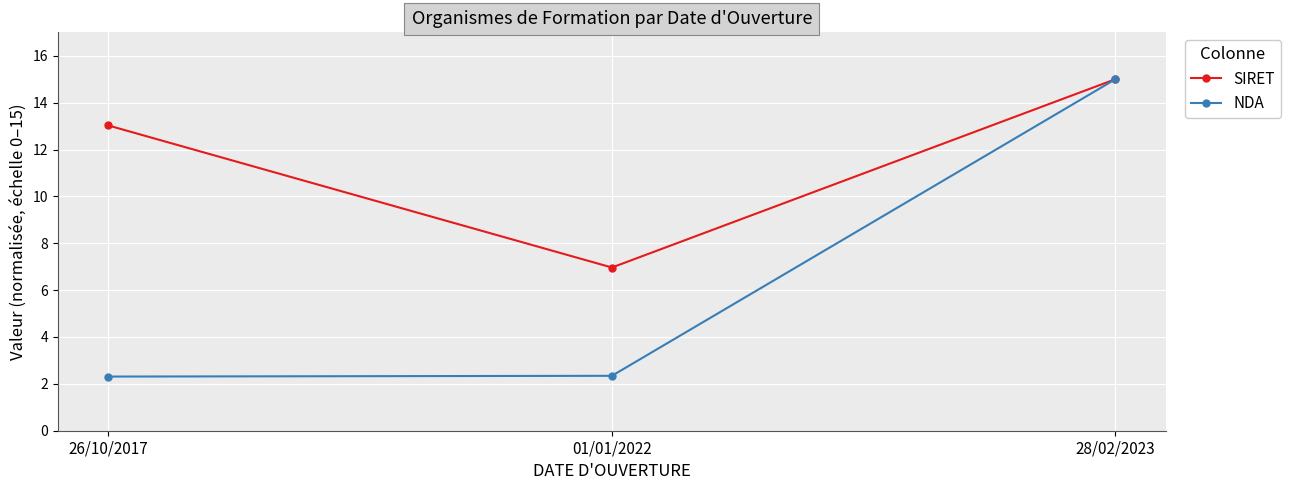

Count the number of categories in the chart.

3